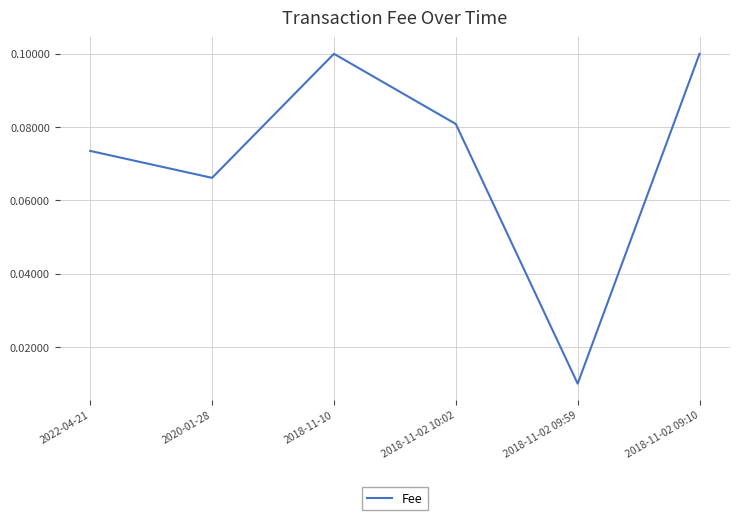

What position from the right is 2018-11-10?

4